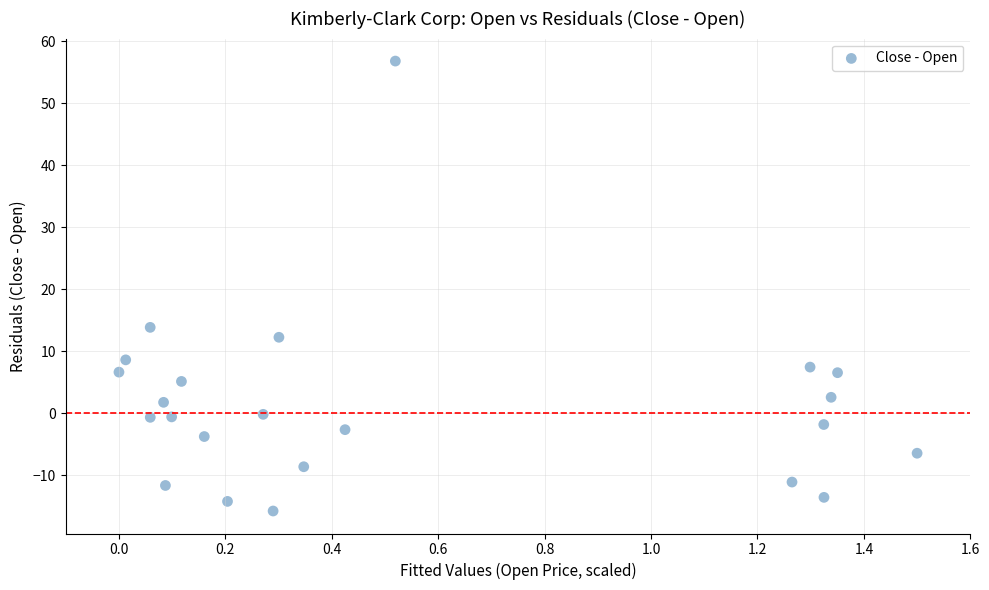

What is the range of Y values (max minus min)?

72.6